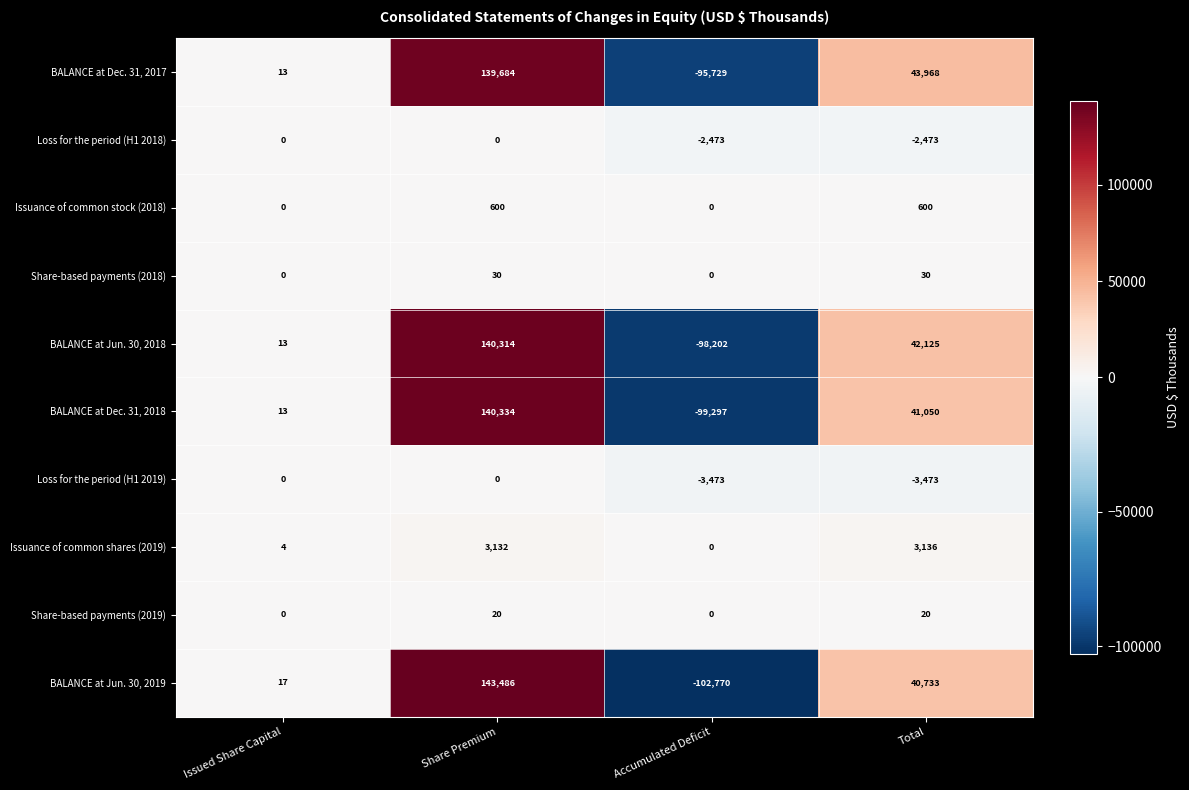

Is it true that BALANCE at Dec. 31, 2017 equals -95729 at Accumulated Deficit?

True